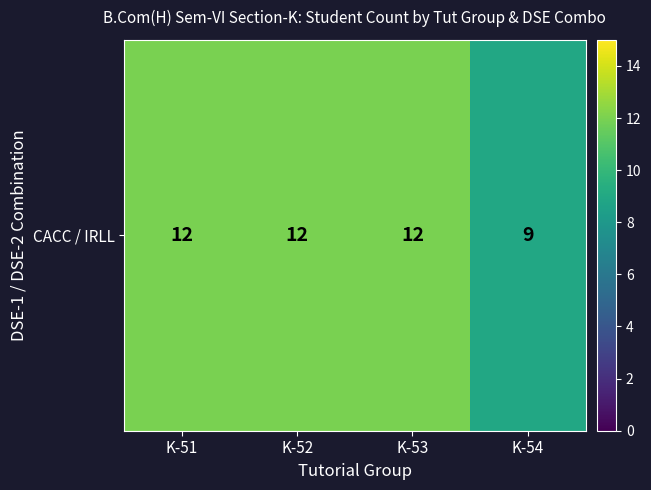

What is the sum of the values at K-53 and K-51?

24